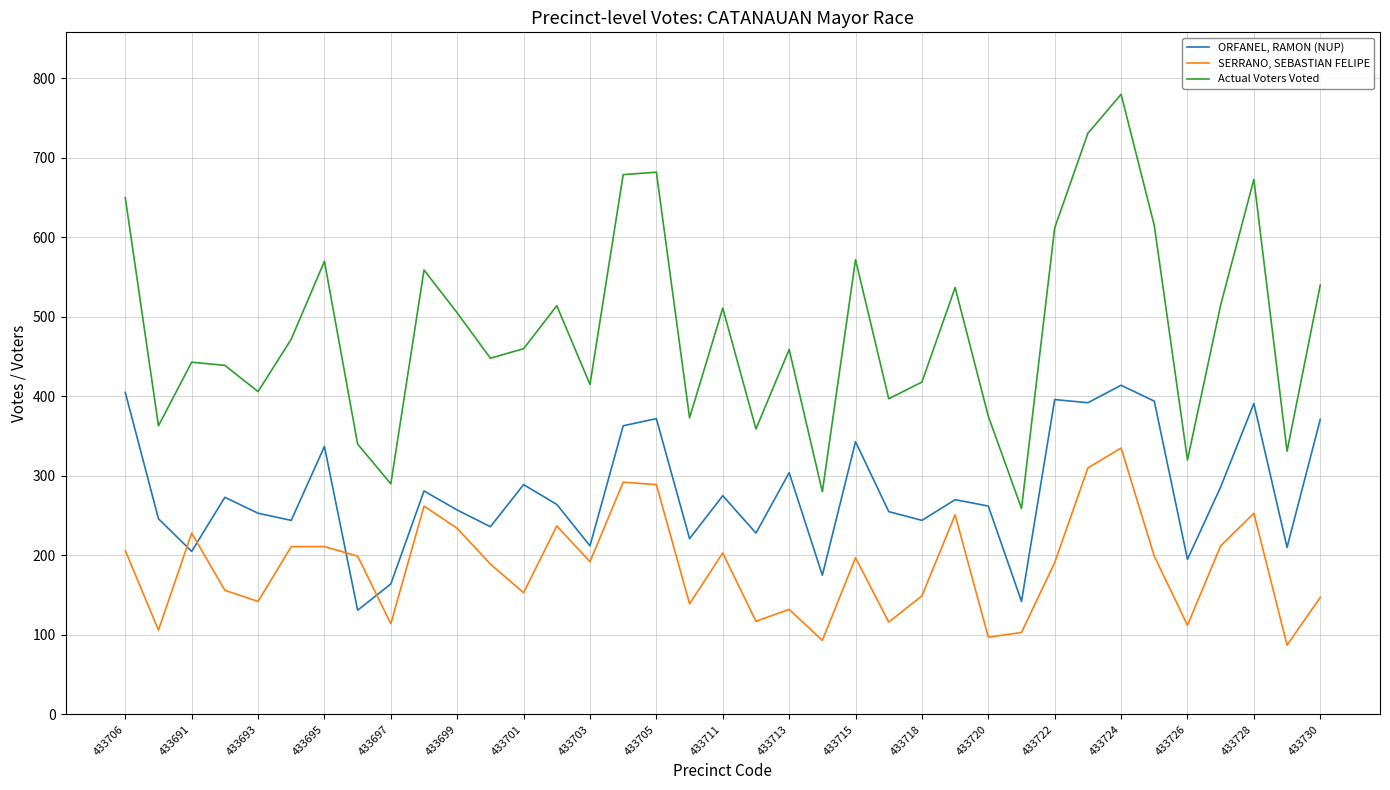

At how many categories does at least one series exceed 178?

37